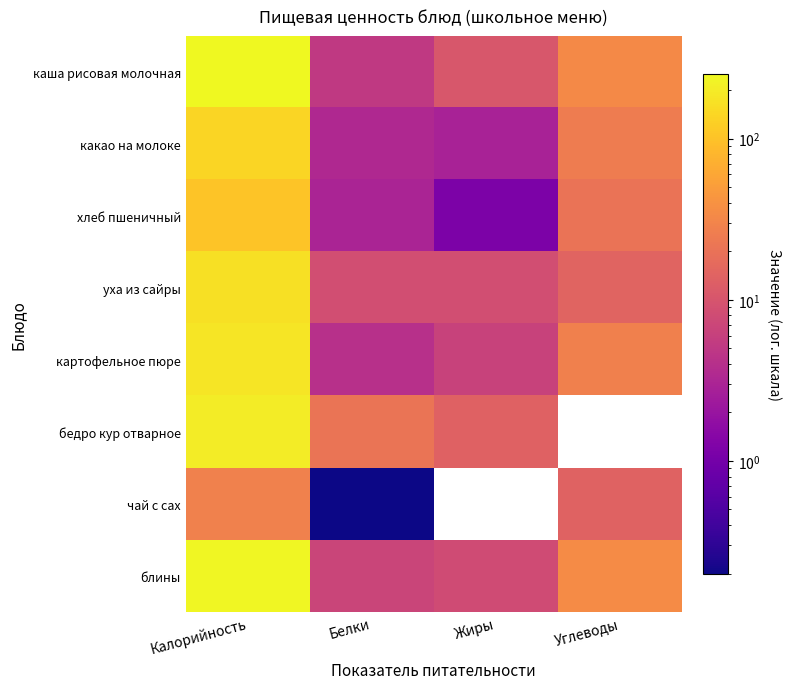

Rank the series by their maximum value, from highest to lowest.

каша рисовая молочная, блины, бедро кур отварное, картофельное пюре, уха из сайры, какао на молоке, хлеб пшеничный, чай с сах